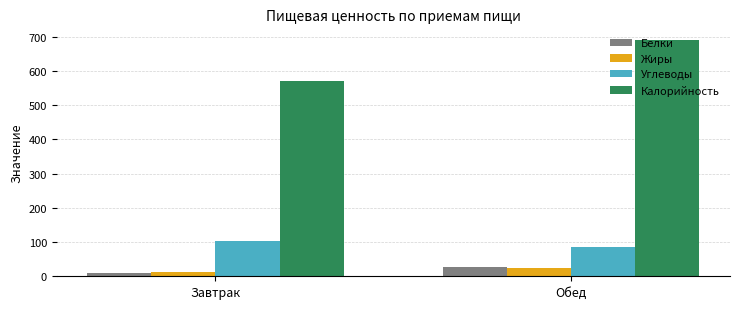

What is the highest value of the Калорийность series?

690